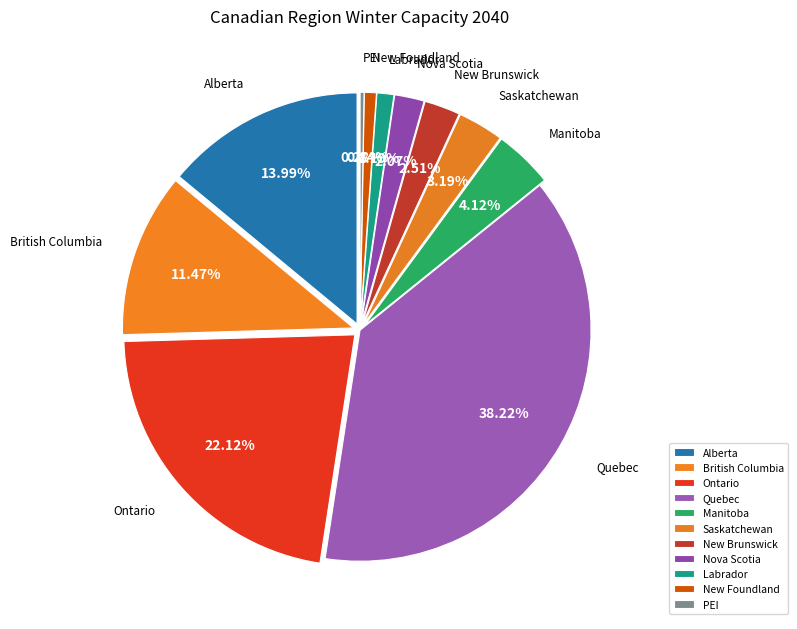

What percentage is the Canada_Ontario slice, to the nearest percent?

22%